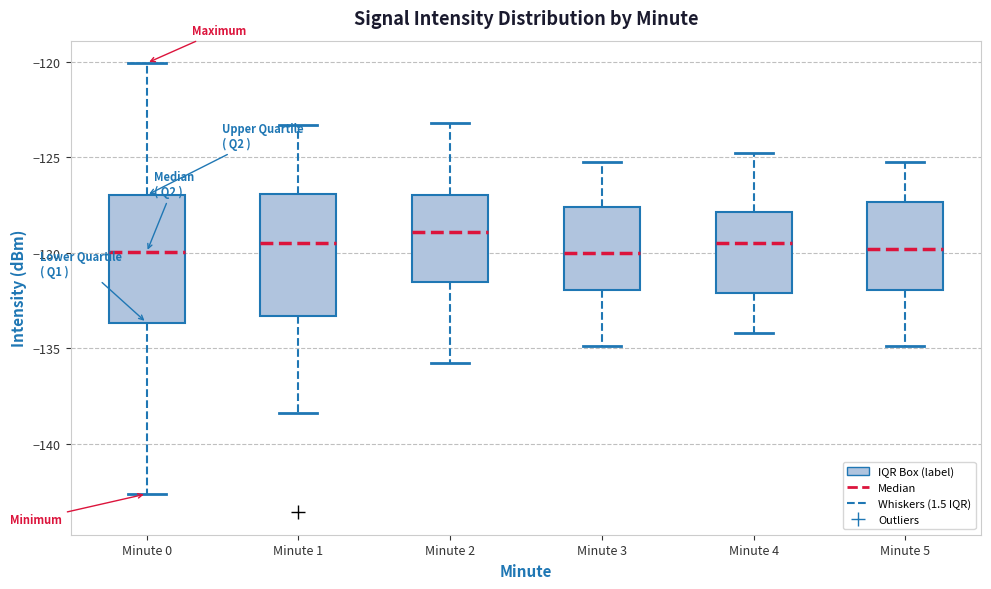

Where does the median line of the box for Minute 3 sit on the y-axis? The values are not printed on the chart, so give them approximately, as read against the axis.

-130.0